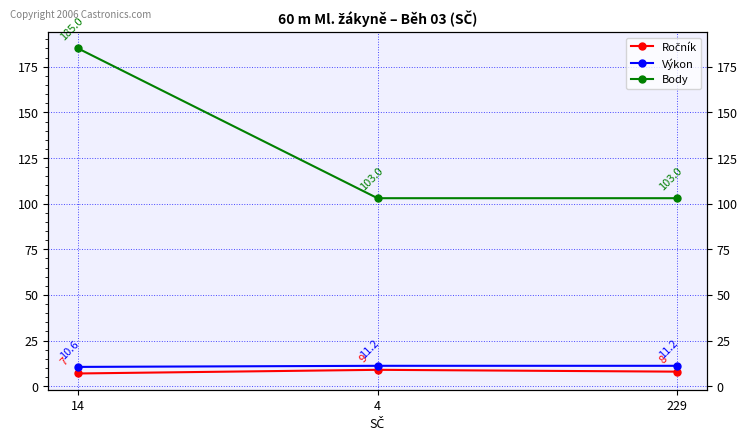

Is it true that Ročník equals 3.5 at 14?

False